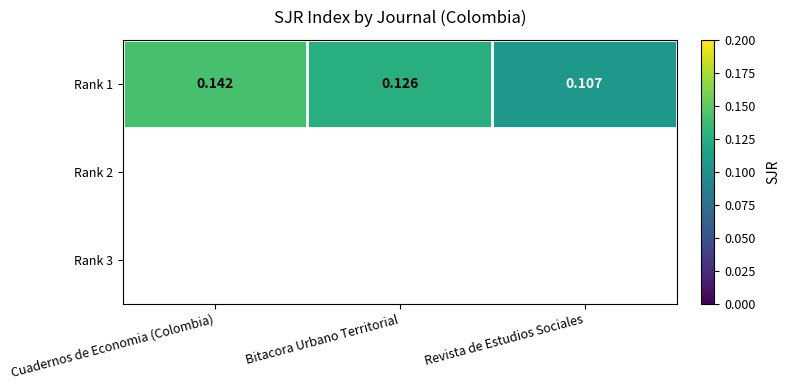

Is it true that the value at Bitacora Urbano Territorial is 0.0?

False